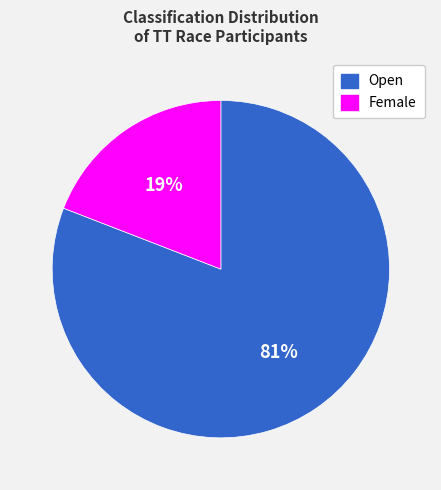

The Open slice represents 81% of the pie. True or false?

True